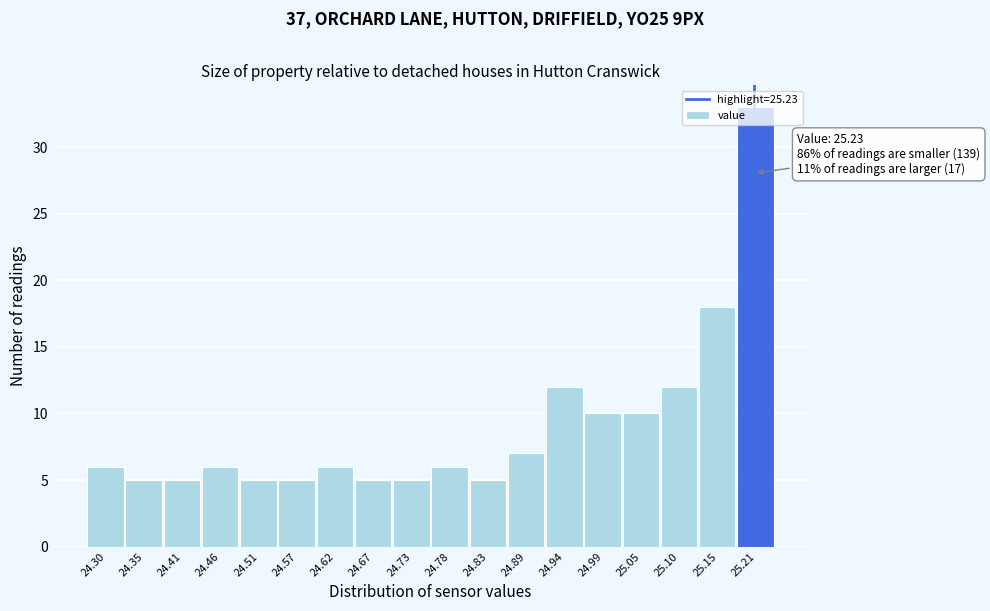

What is the change in value from 24.51 to 25.21?

+28